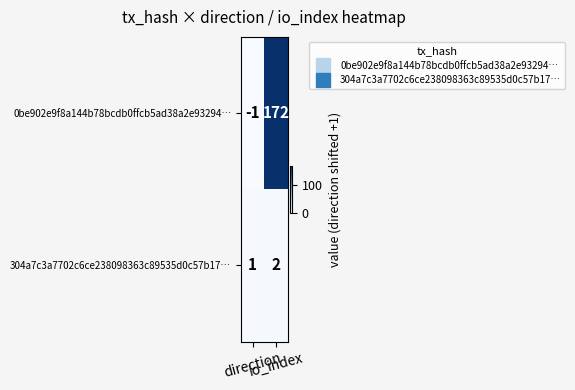

At how many categories does at least one series exceed 113?

1